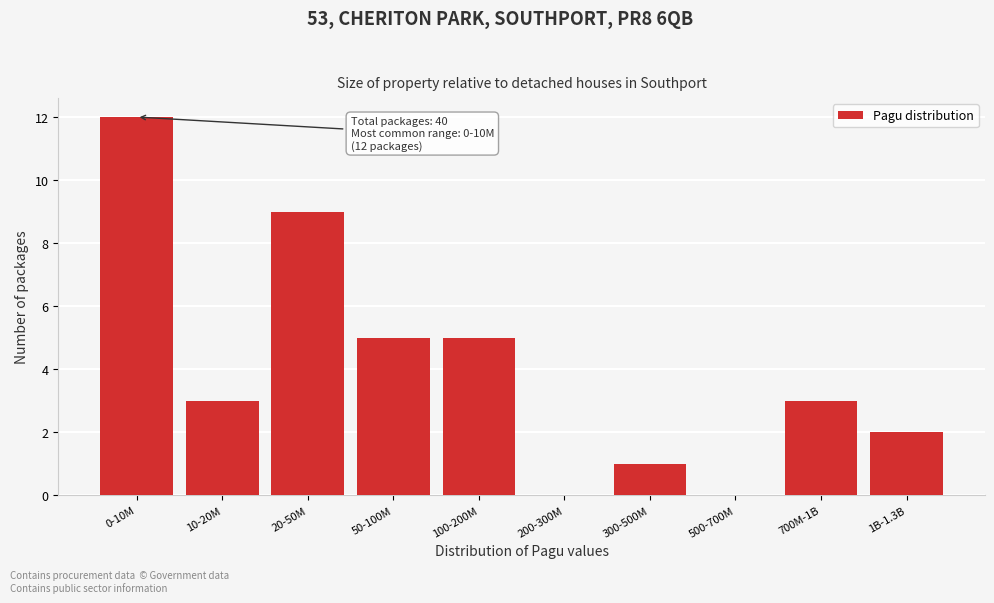

Reading left to right, extract all data points from this chart.

0-10M=12	10-20M=3	20-50M=9	50-100M=5	100-200M=5	200-300M=0	300-500M=1	500-700M=0	700M-1B=3	1B-1.3B=2